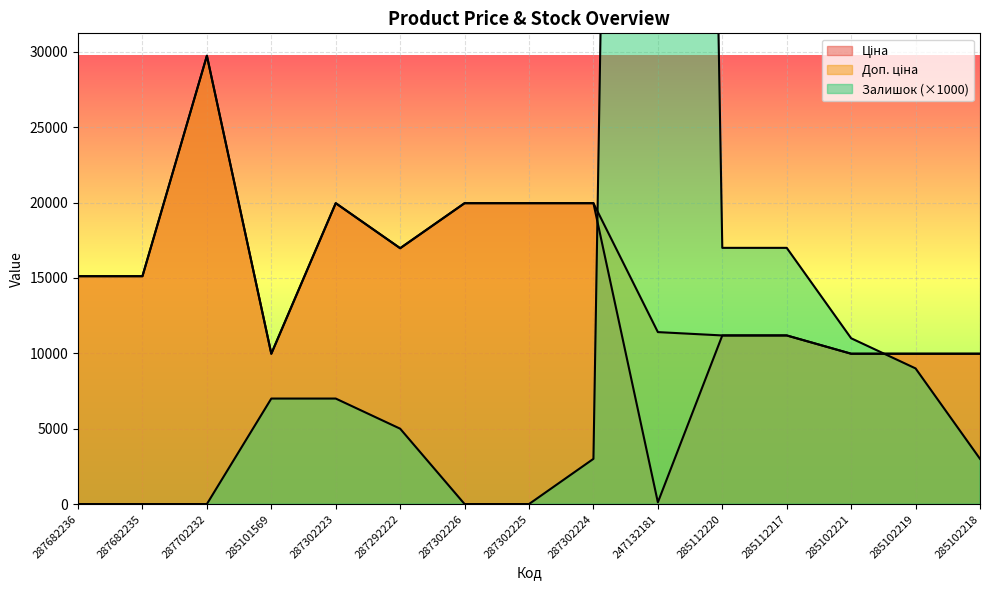

What are all the series names shown in the legend?

Ціна, Доп. ціна, Залишок